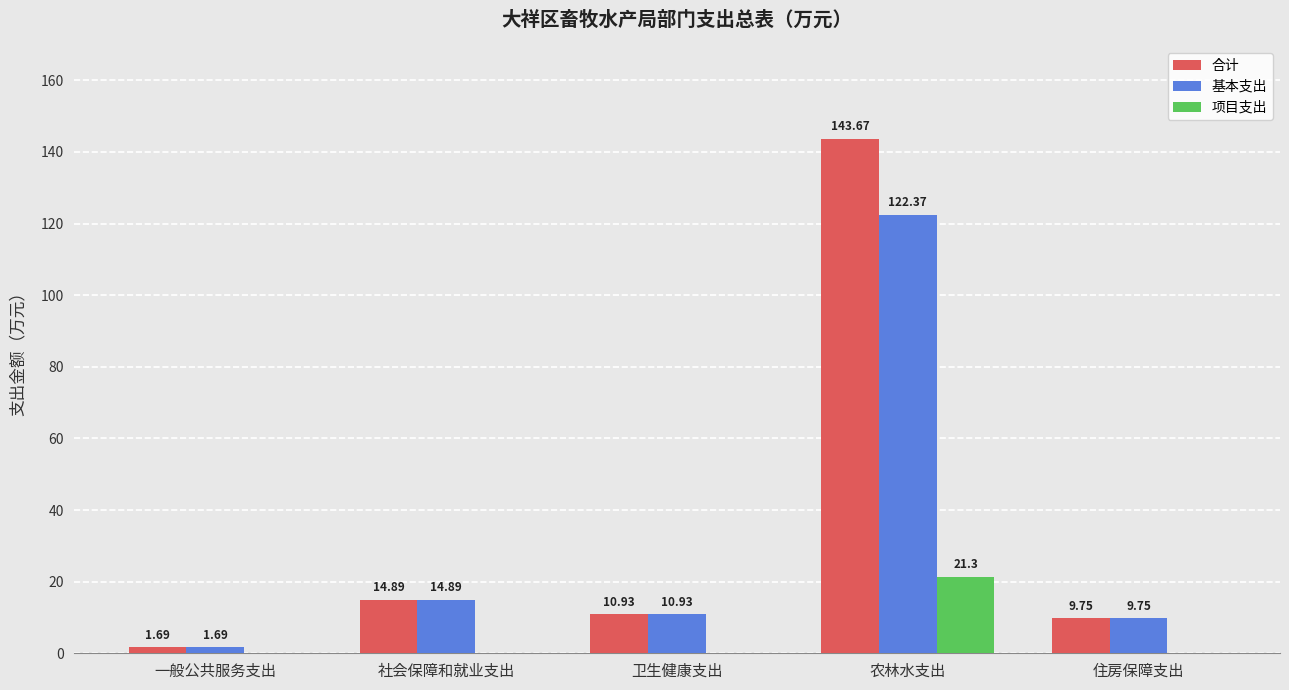

What is the difference between the 基本支出 values at 农林水支出 and 一般公共服务支出?

120.7